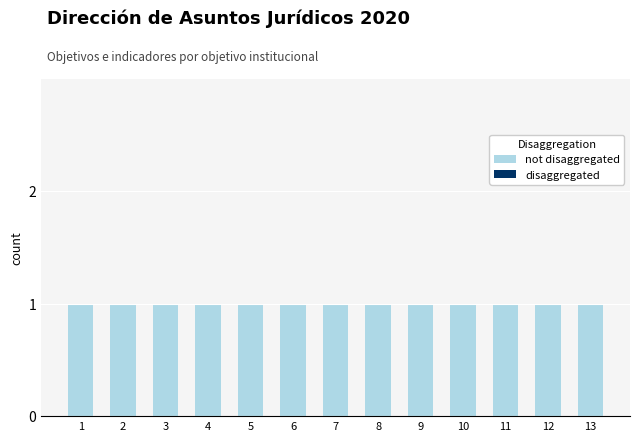

At how many categories does at least one series exceed 0?

13